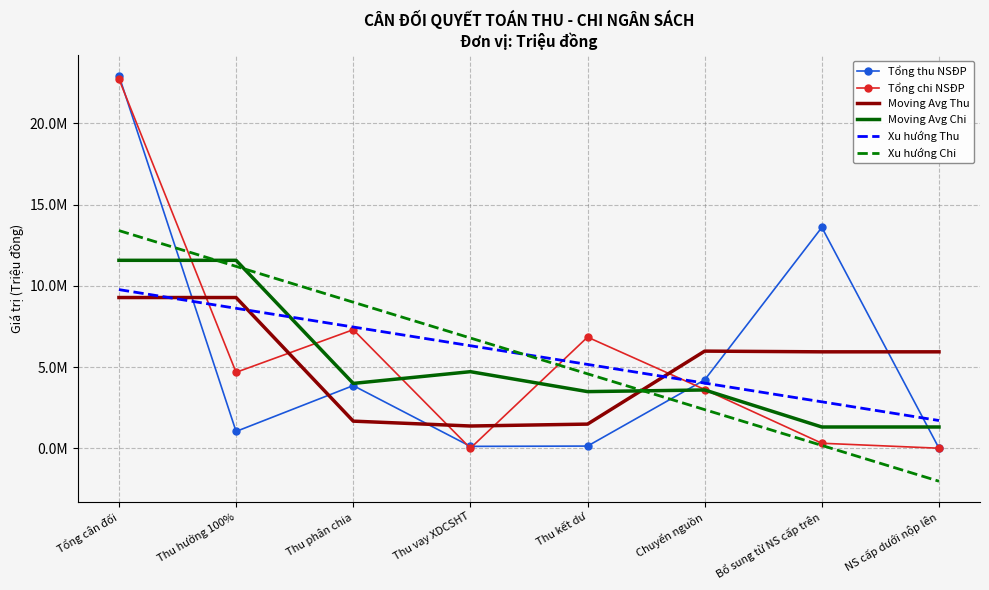

What is the label of the 1st point from the right?

NS cấp dưới nộp lên